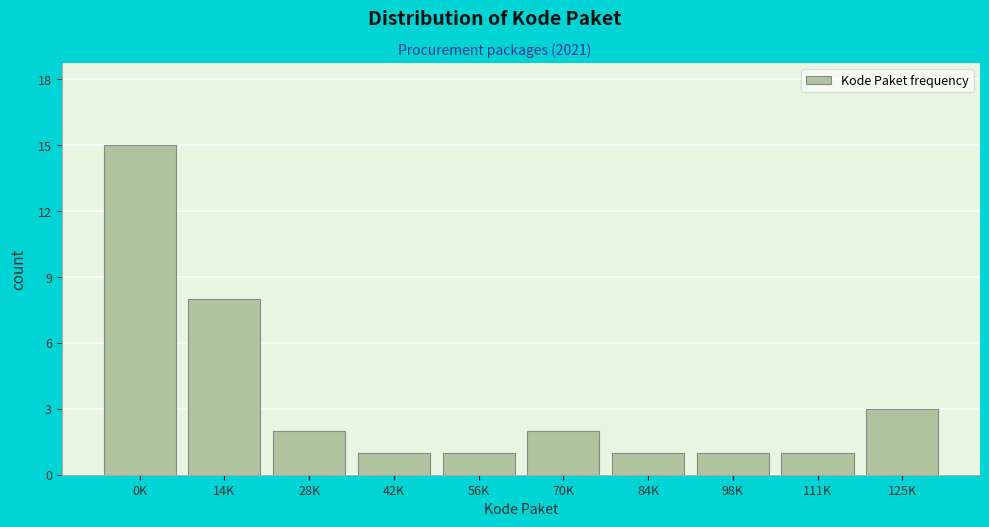

Reading right to left, what are all the values shown in this chart?

125K=3	111K=1	98K=1	84K=1	70K=2	56K=1	42K=1	28K=2	14K=8	0K=15